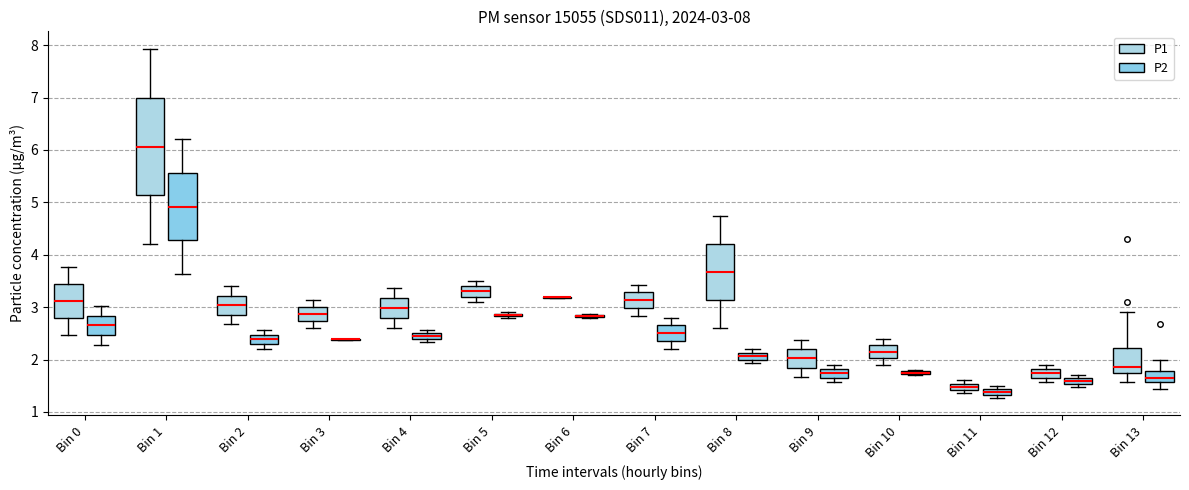

Which box is the tallest, from its lower edge to its upper edge?

Bin 1 (P1)